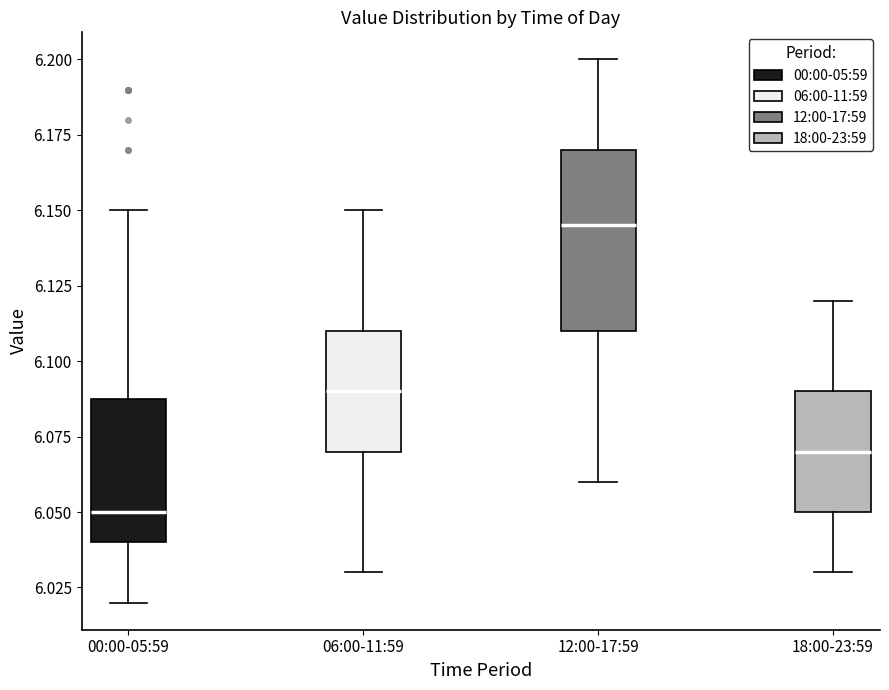

Which box has the highest median line?

12:00-17:59